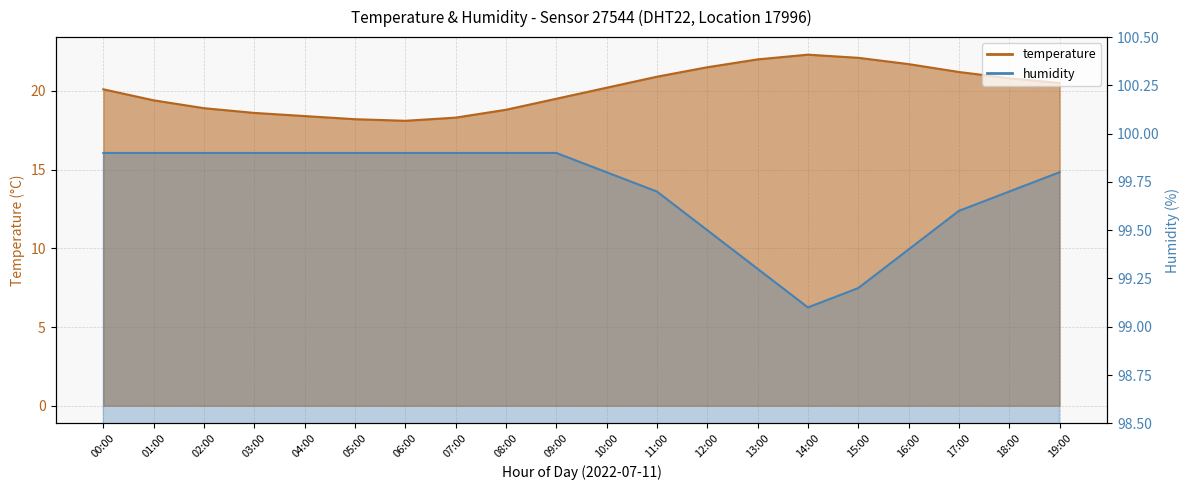

What is the label of the 16th point from the left?

15:00